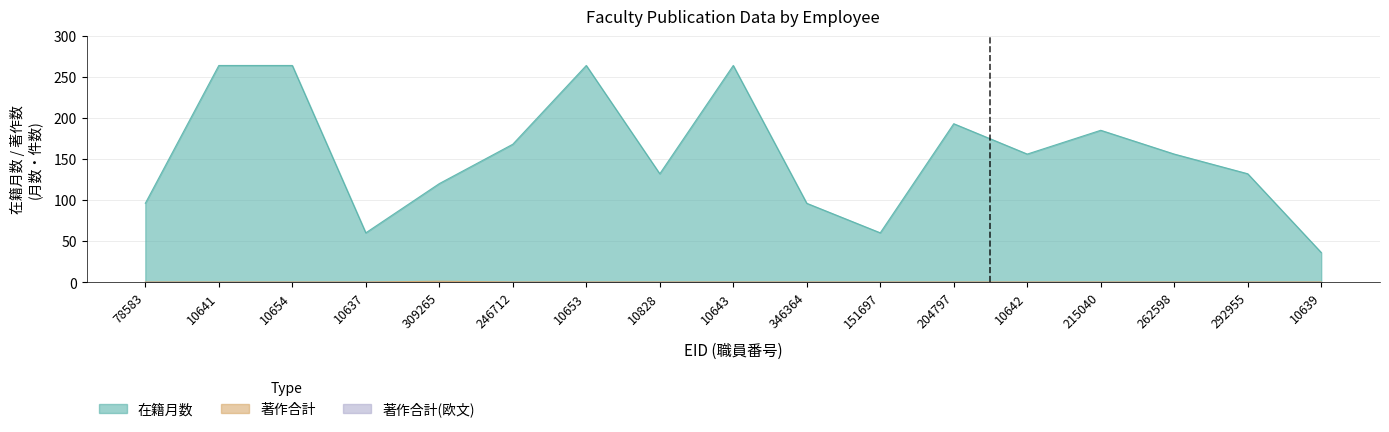

How many lines are shown in the chart?

2